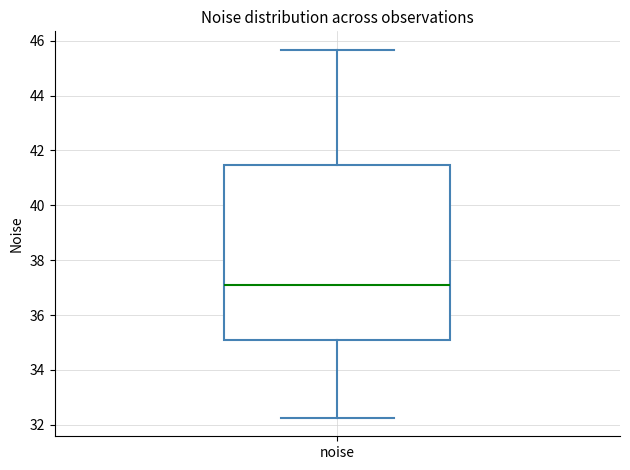

Transcribe this box plot: give where the median line is, the range the box spans, and where the two whiskers end, as read against the y-axis. The values are not printed on the chart, so give them approximately, as read against the axis.

median 37.0, box 35.2 to 41.4, whiskers 32.2 to 45.6